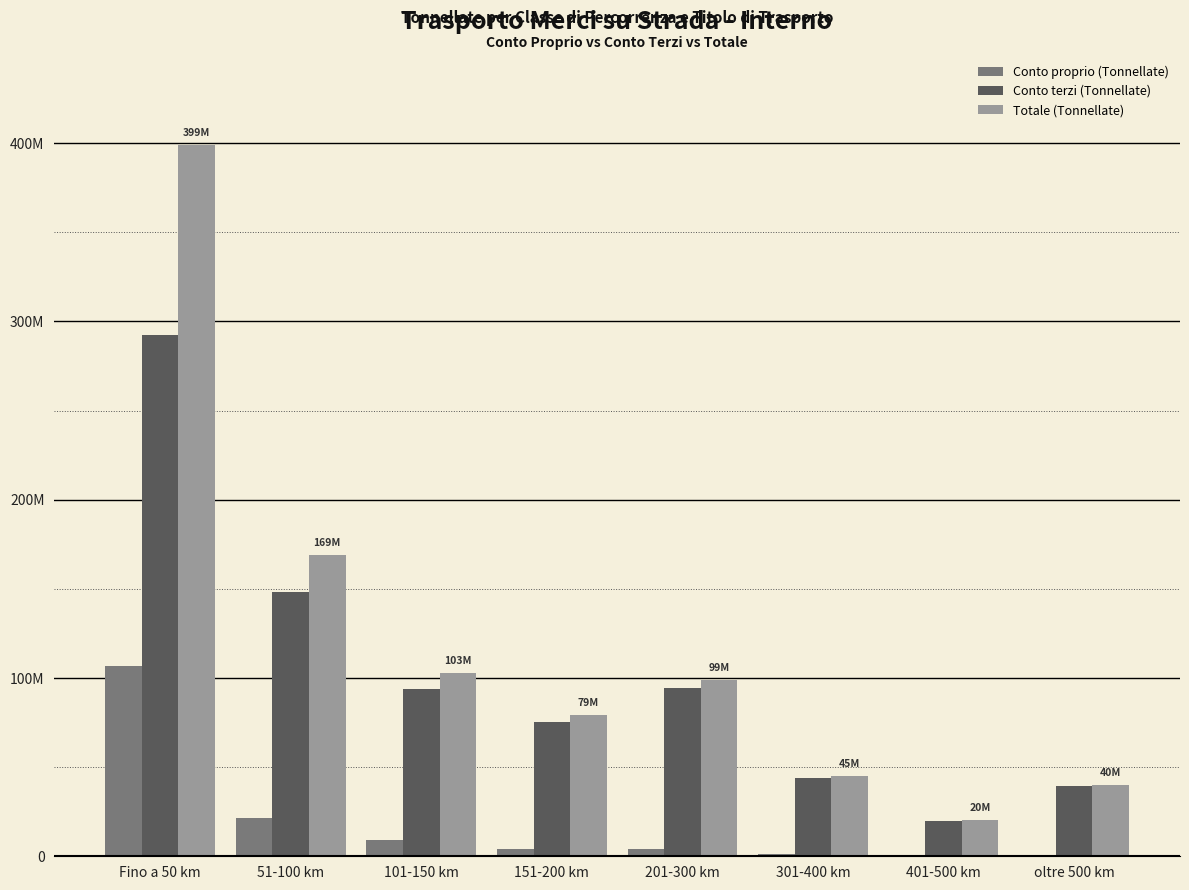

What is the sum of the Conto proprio (Tonnellate) values at Fino a 50 km and 301-400 km?

108034638